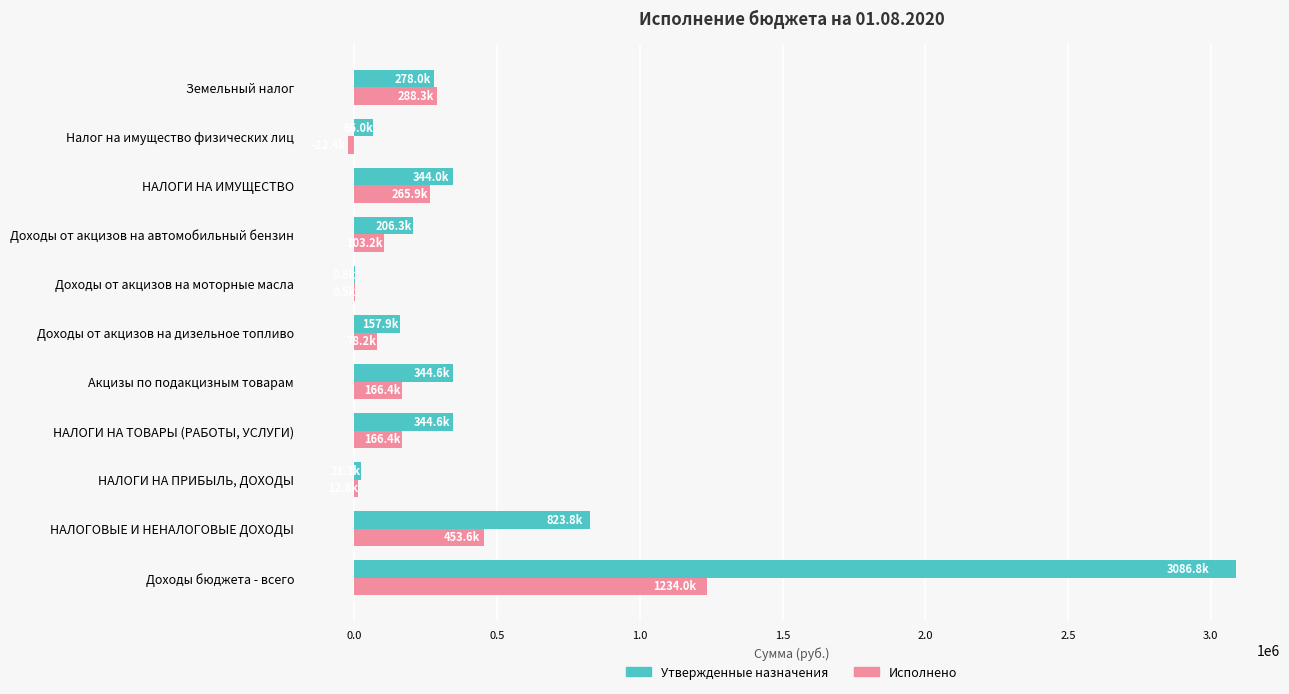

At which category does the chart reach its peak across all series?

Доходы бюджета - всего